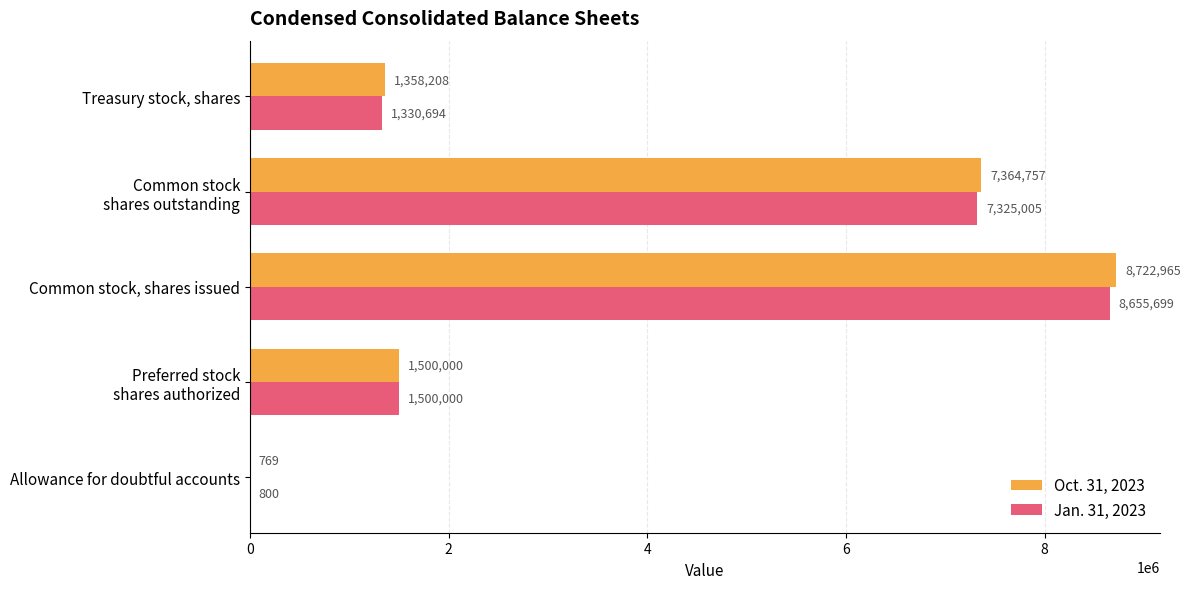

At which category is the sum across all series the highest?

Common stock, shares issued